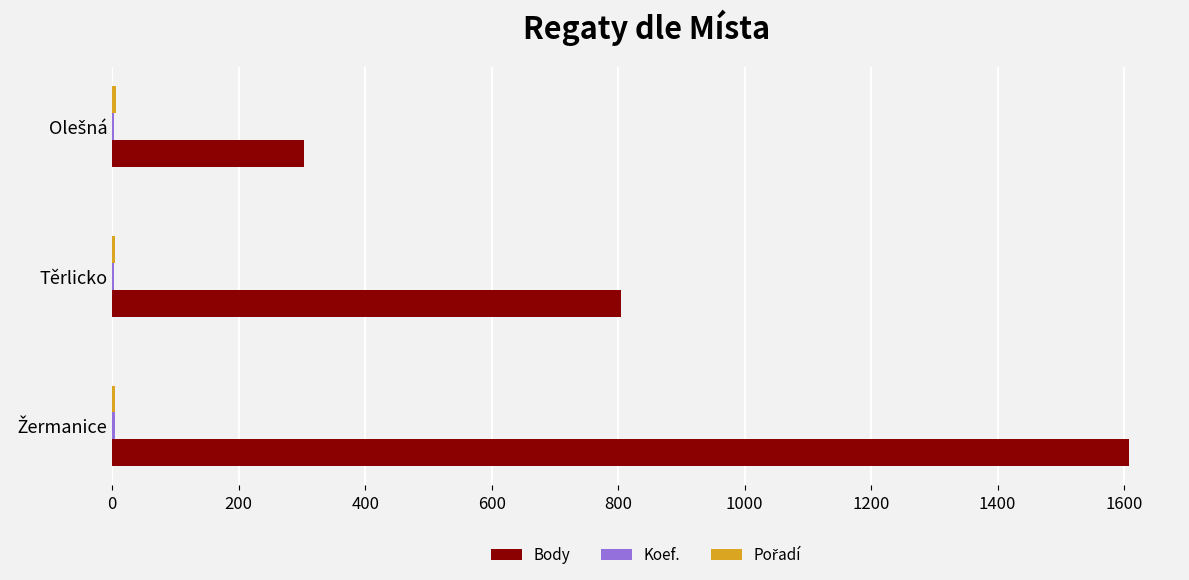

The Body series shows 804 at Těrlicko. True or false?

True